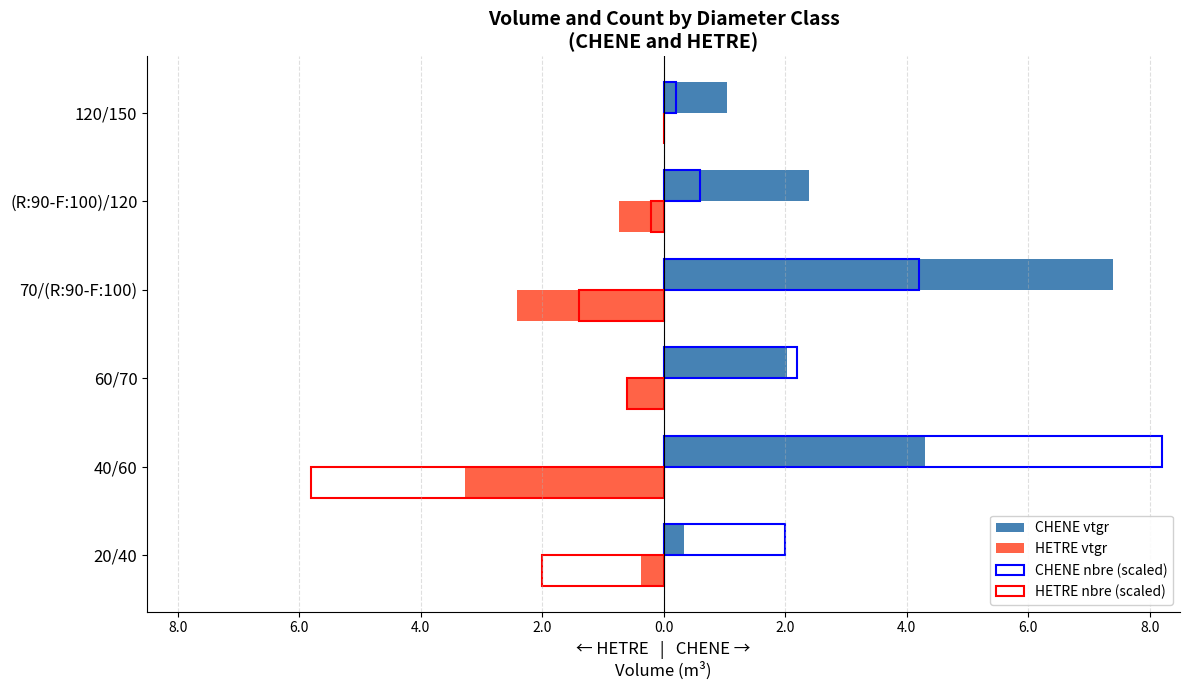

What is the value of the HETRE vtgr bar at the 2nd from the left?

-3.3